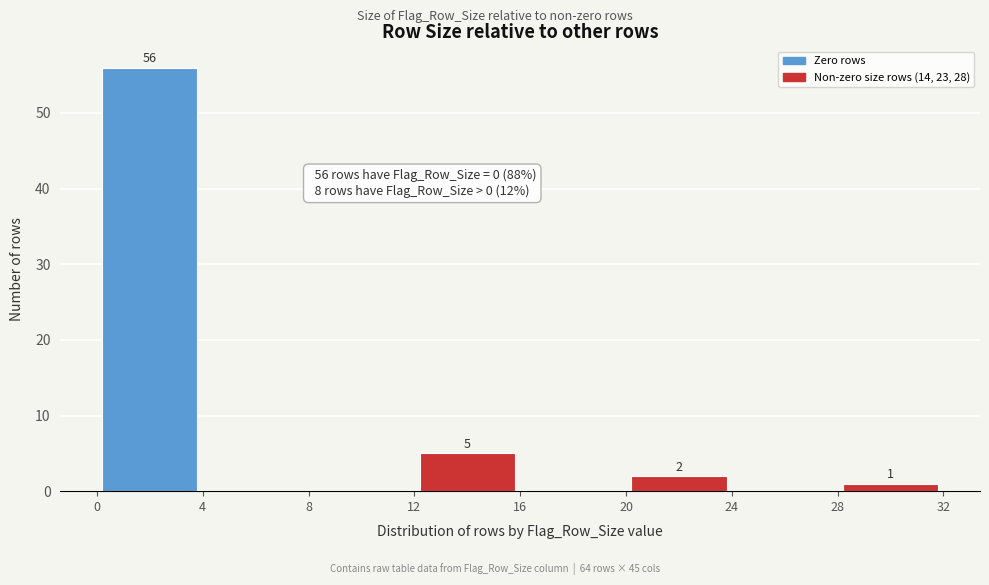

Which range on the x-axis has the tallest bar?

0 to 4